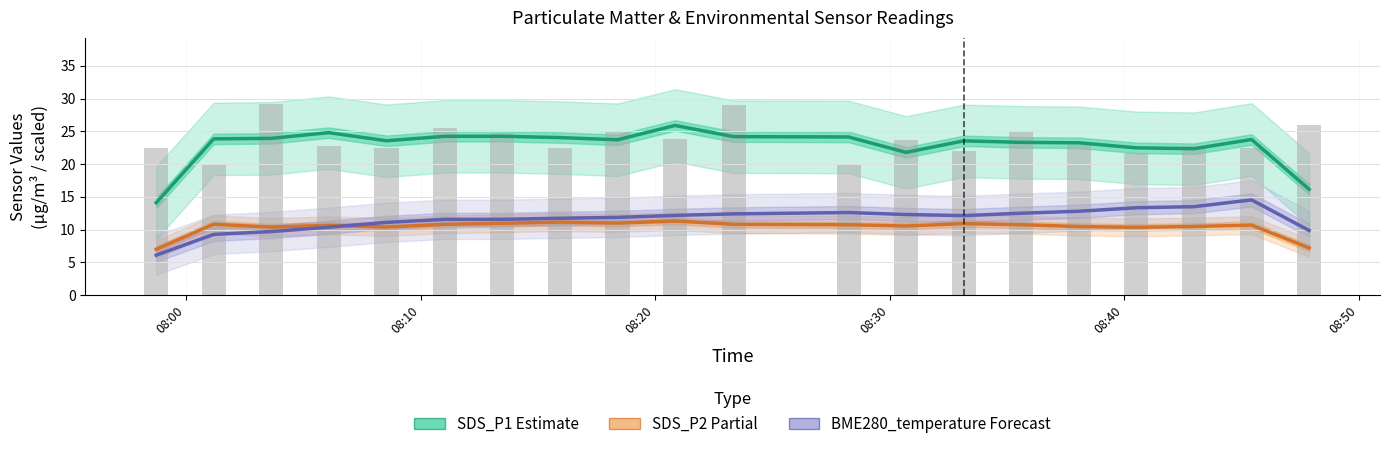

What is the difference between the maximum and minimum values in the BME280_temperature (Forecast) series?

8.4